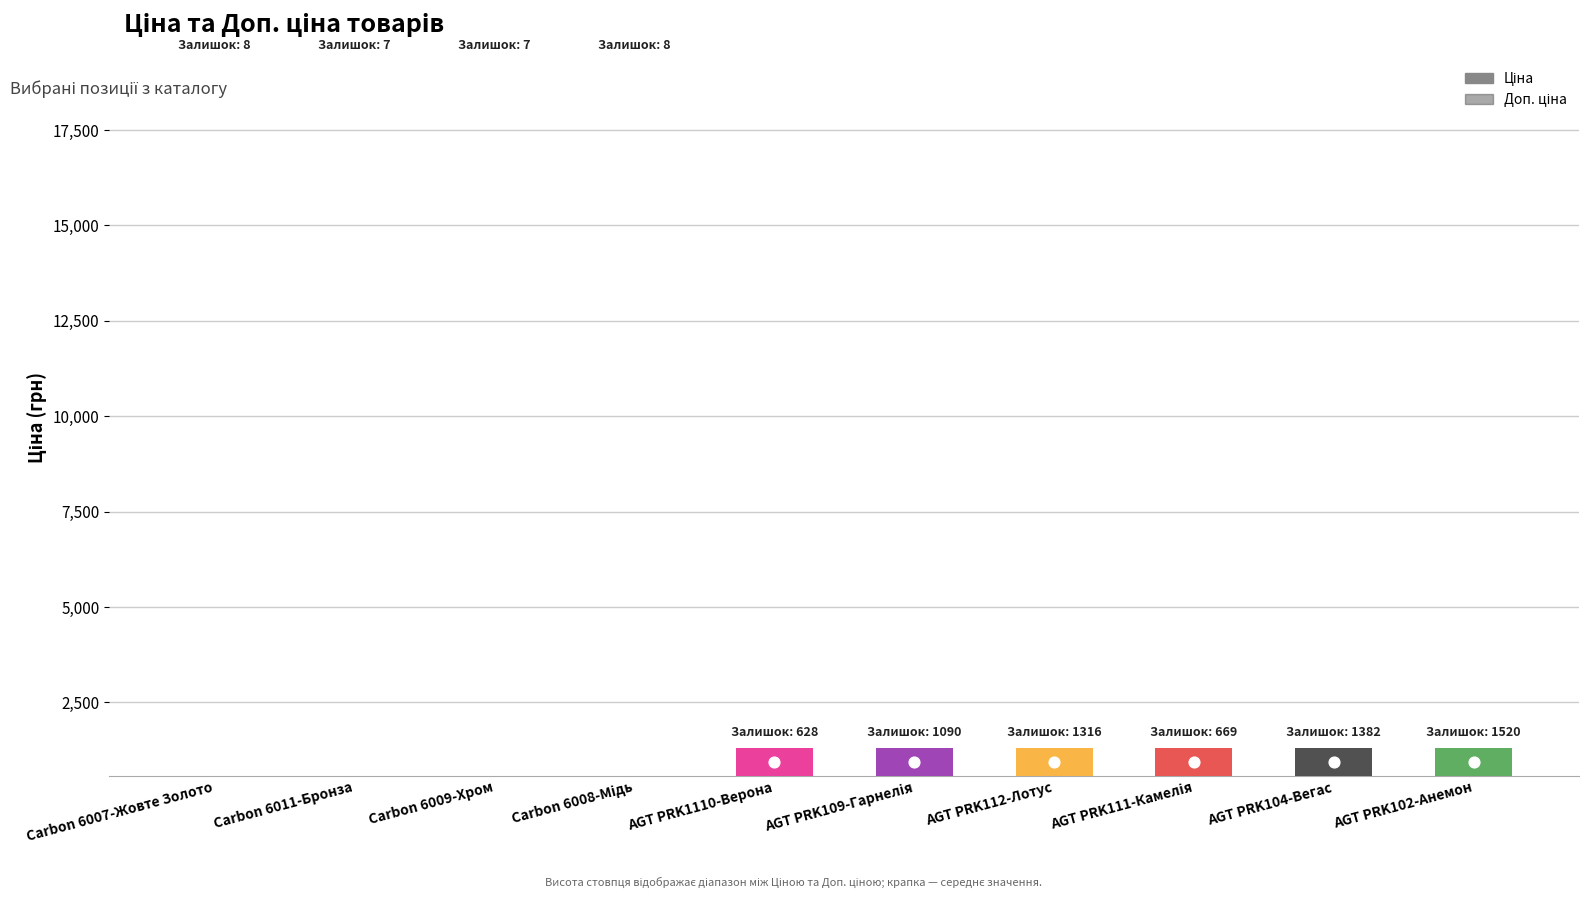

At how many categories does at least one series exceed 3982?

4